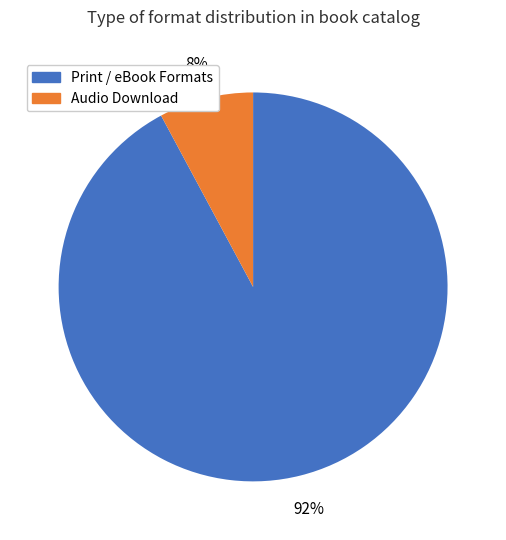

To the nearest percent, what is the average slice percentage?

50%